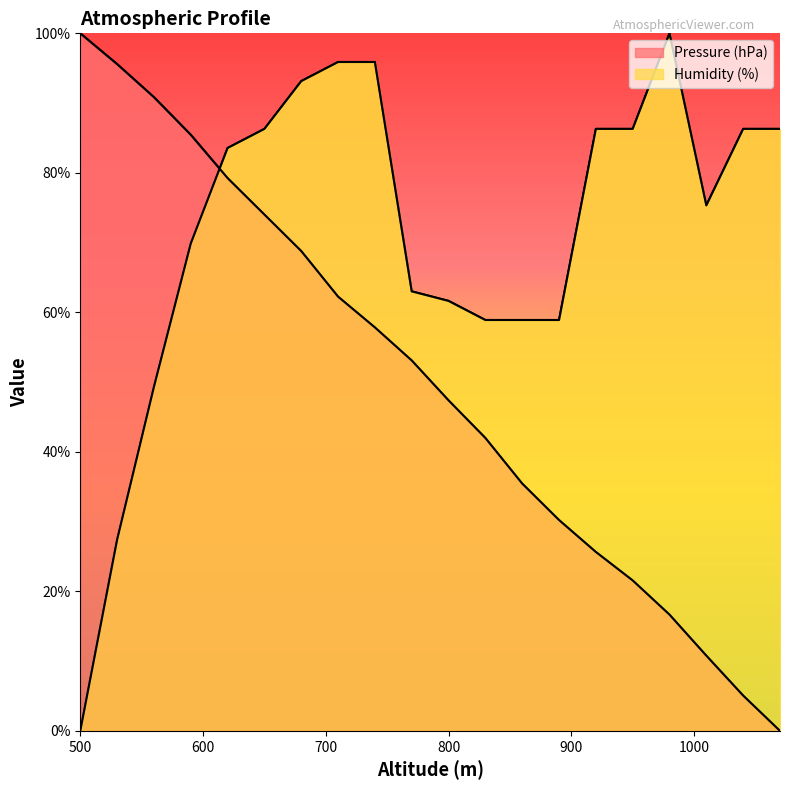

At which label is Pressure (hPa) closest to 50?

800